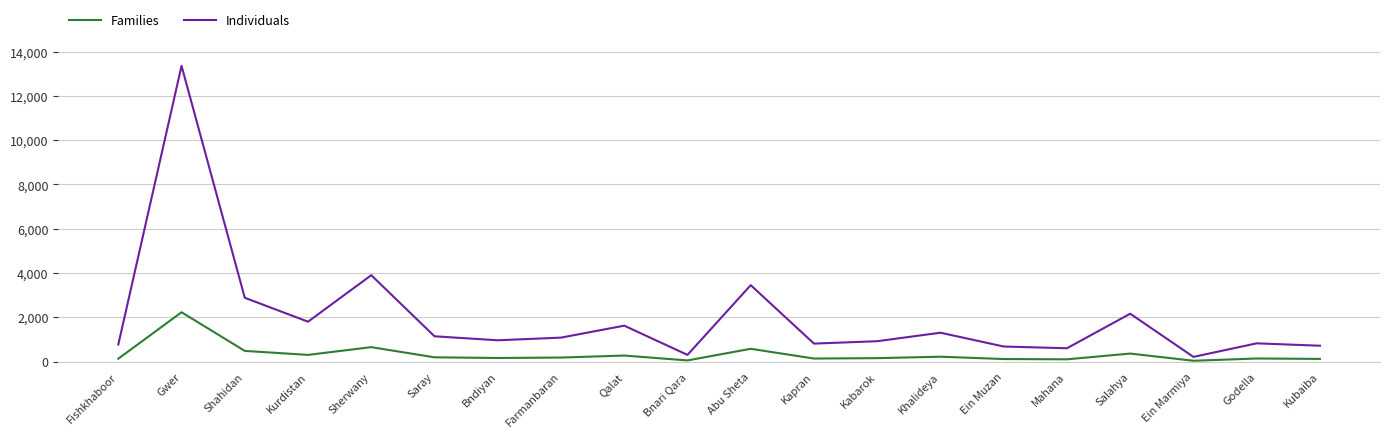

What is the difference between the maximum and minimum values in the Families series?

2191